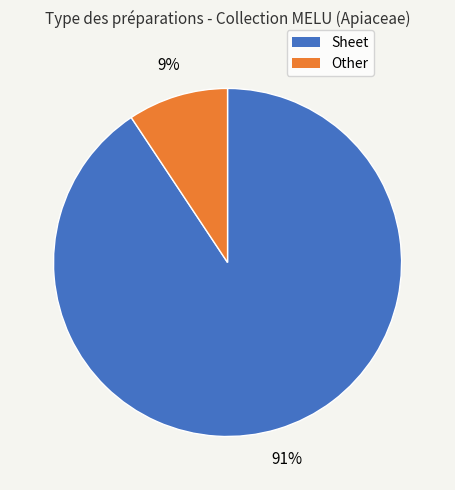

Is there a majority slice in this chart?

Yes